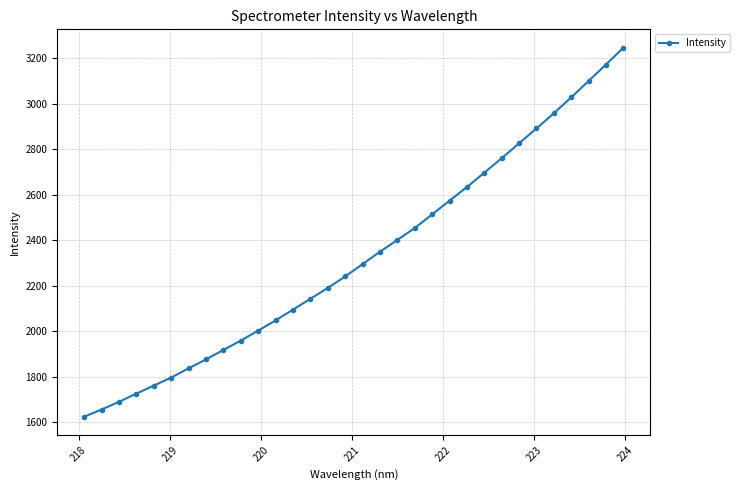

What is the value of the 29th point from the left?

3027.2